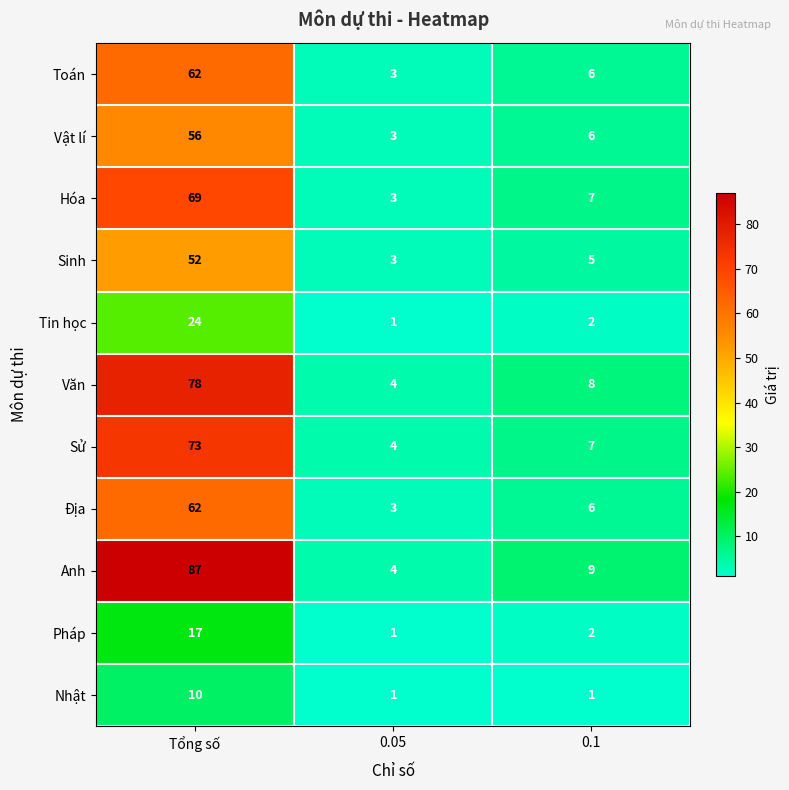

Is it true that Pháp equals 17 at Tổng số?

True